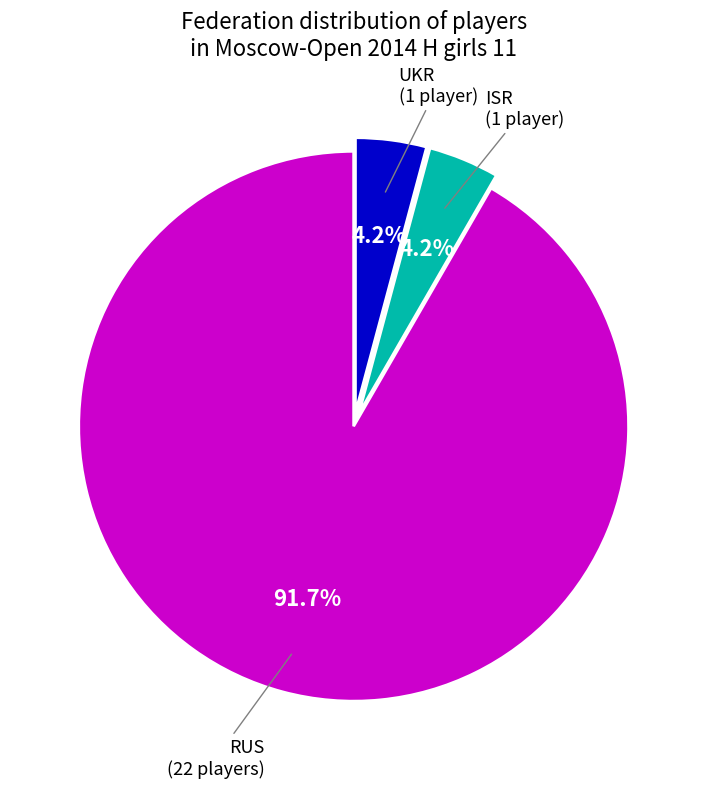

Is there a majority slice in this chart?

Yes